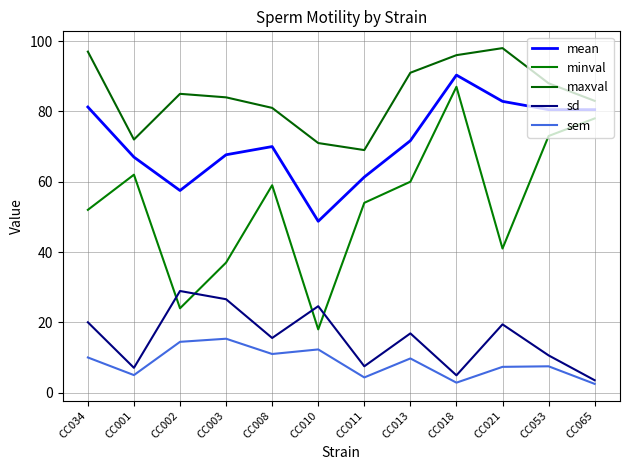

Rank the series at CC013 from lowest to highest value.

sem, sd, minval, mean, maxval